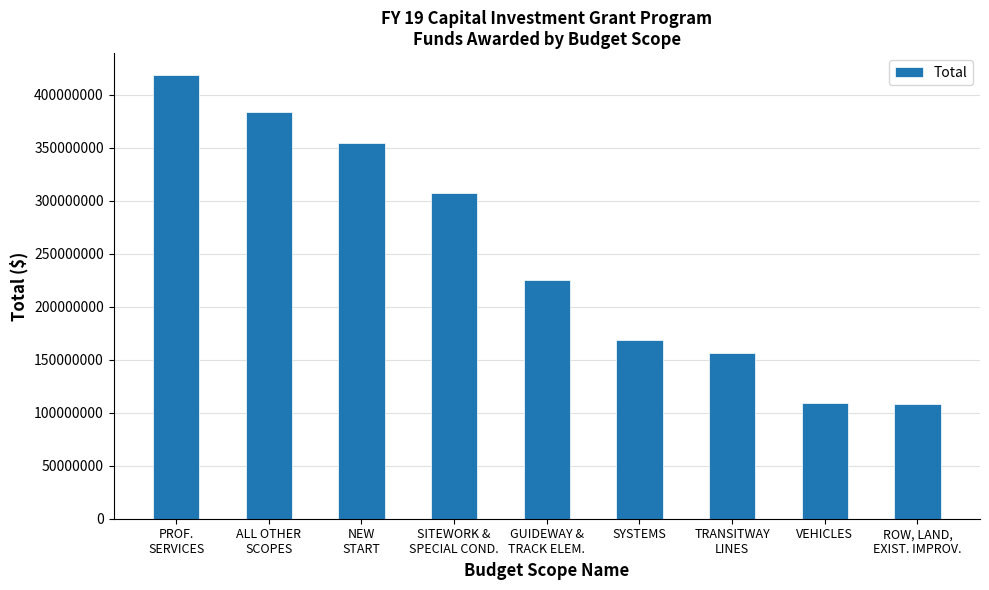

Which category has the highest value across all series?

PROF.
SERVICES